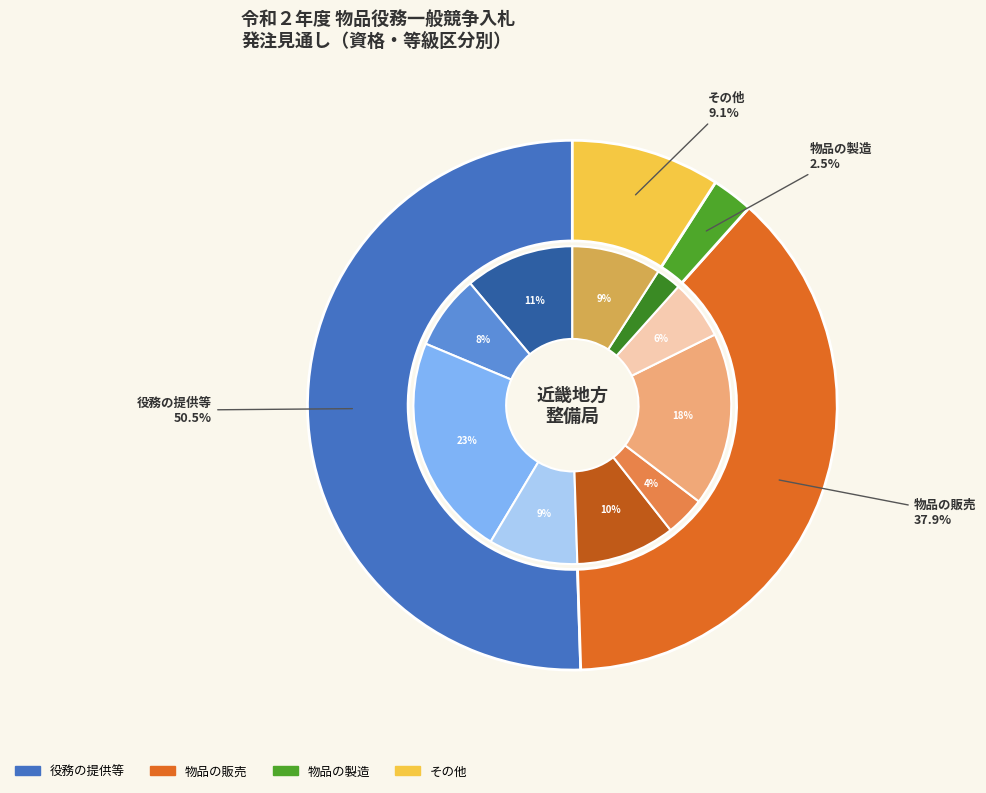

How many segments does this pie chart have?

10